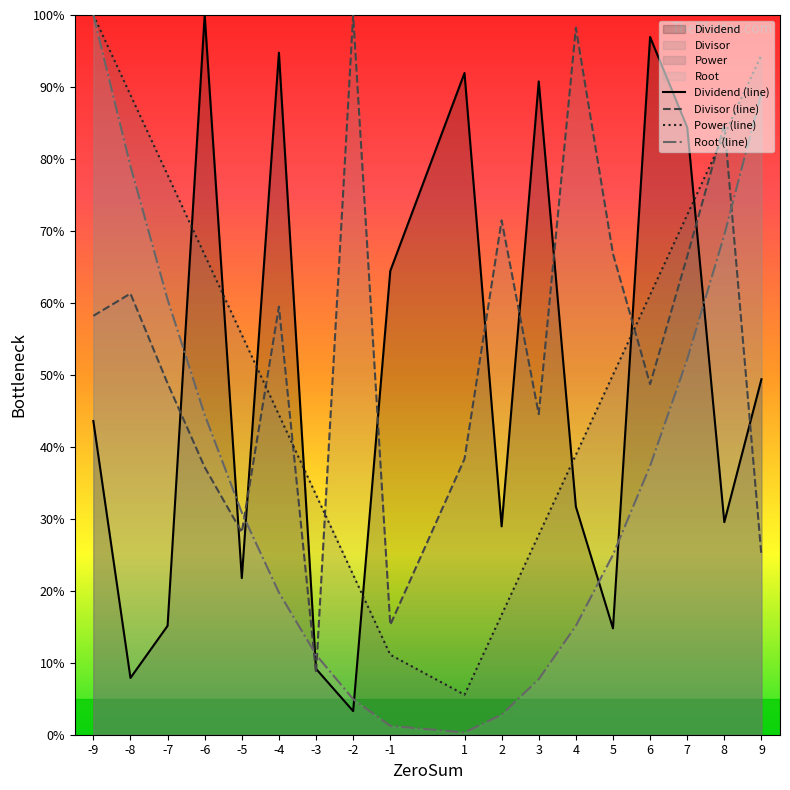

Rank the series by their maximum value, from highest to lowest.

Dividend (line), Divisor (line), Power (line), Root (line)